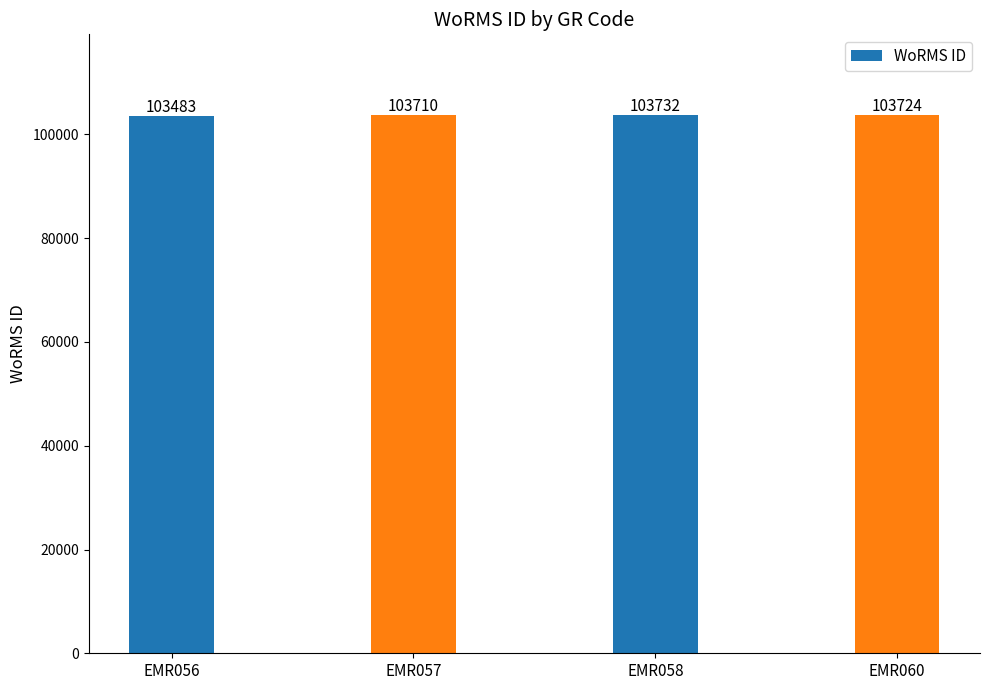

True or false: the data shows 182804 at EMR058.

False